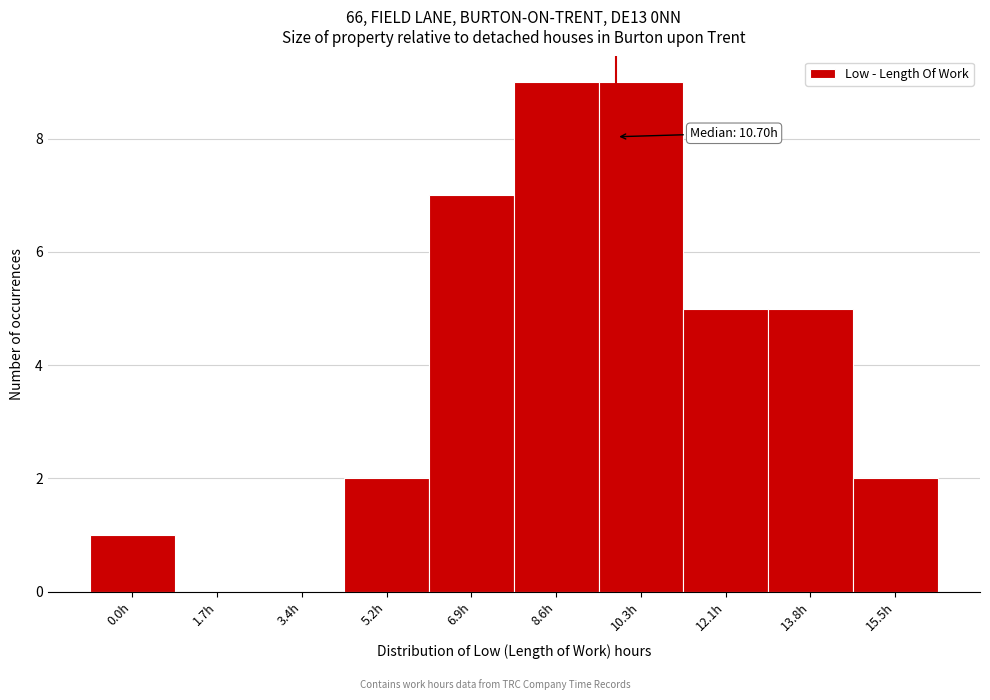

Reading left to right, extract all data points from this chart.

0.0h=1	1.7h=0	3.4h=0	5.2h=2	6.9h=7	8.6h=9	10.3h=9	12.1h=5	13.8h=5	15.5h=2